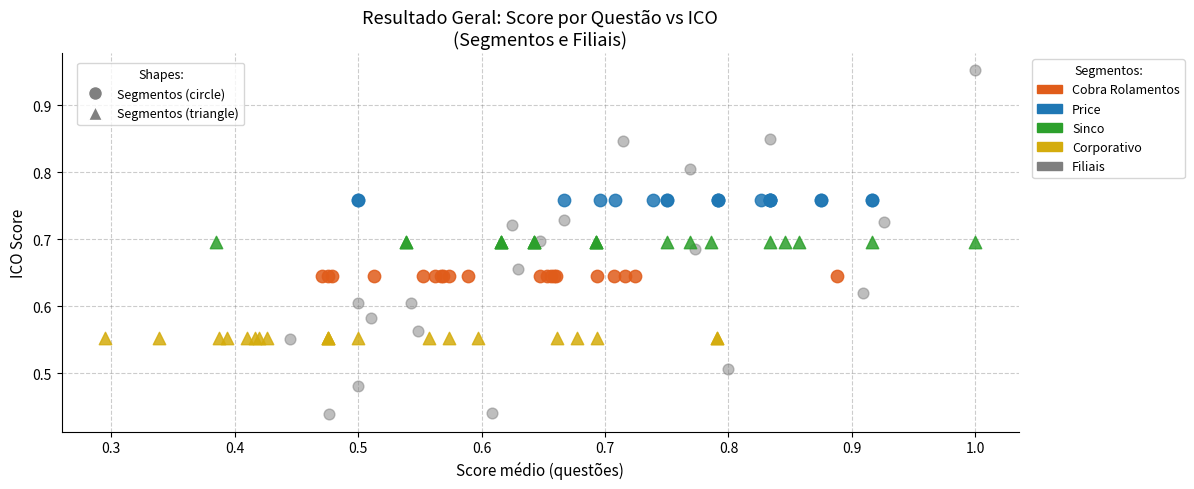

Which series reaches the maximum Y coordinate?

Filiais